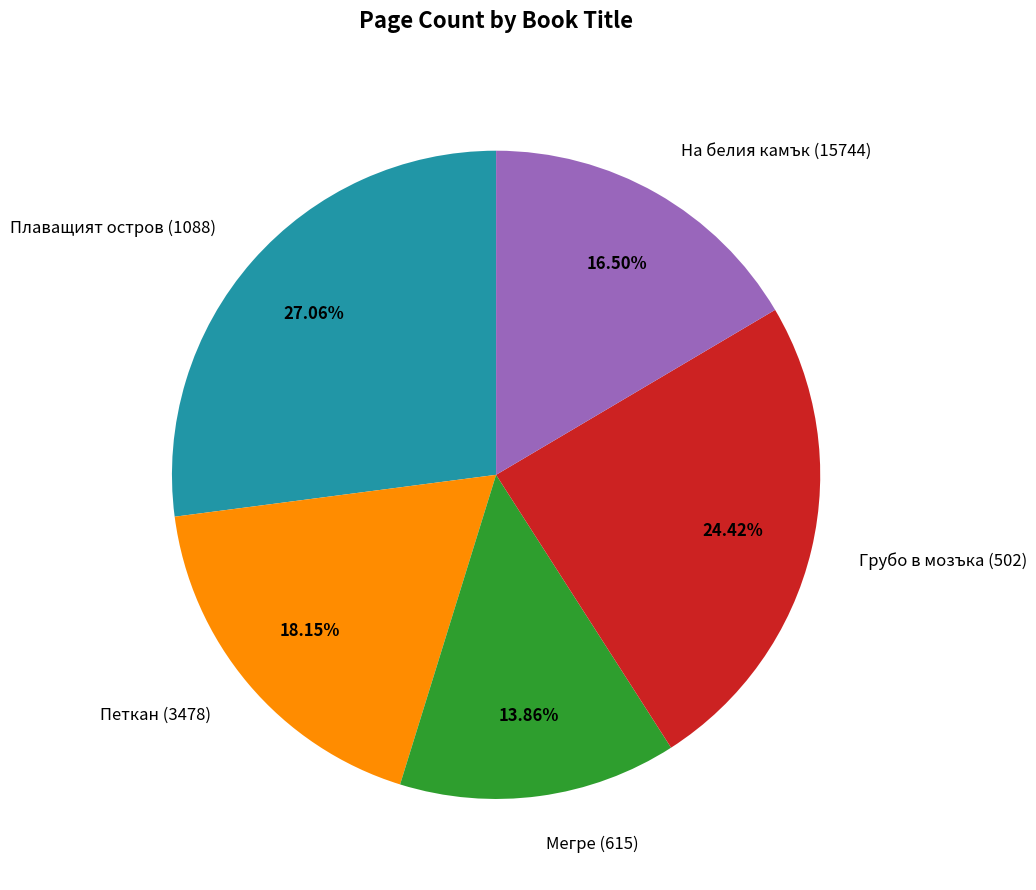

Count the number of slices in the pie.

5